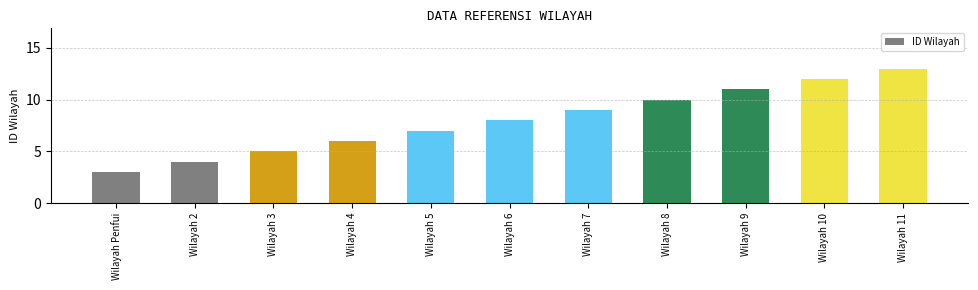

What is the sum of the values at Wilayah 4 and Wilayah 6?

14